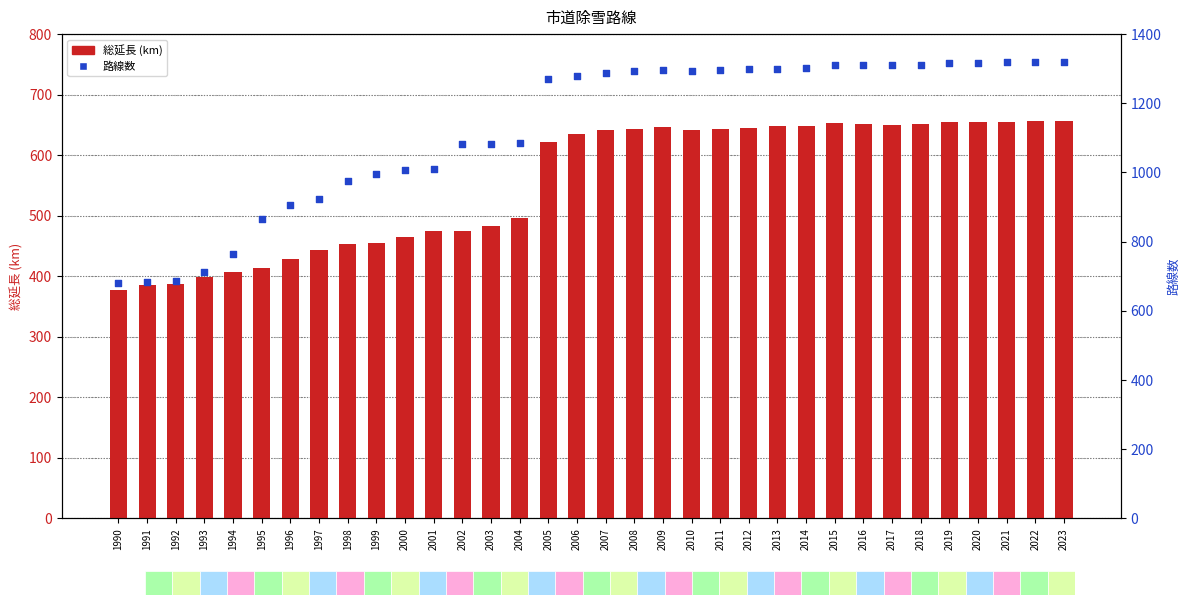

At how many categories does at least one series exceed 417?

34